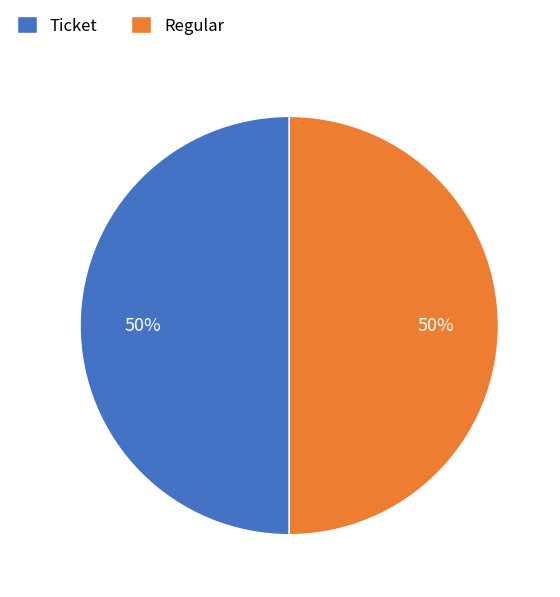

True or false: Ticket accounts for 60% of the total.

False